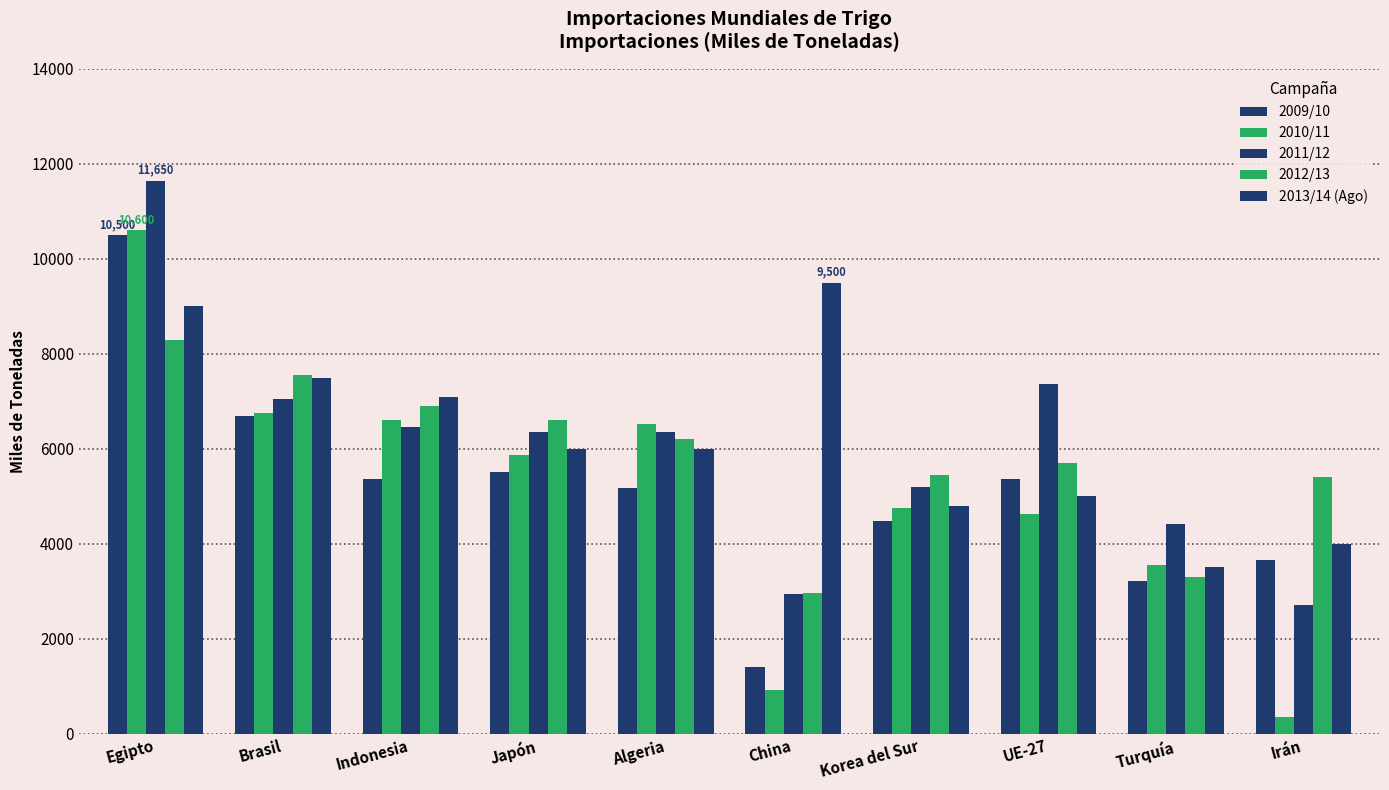

What is the label of the 8th bar from the left?

UE-27